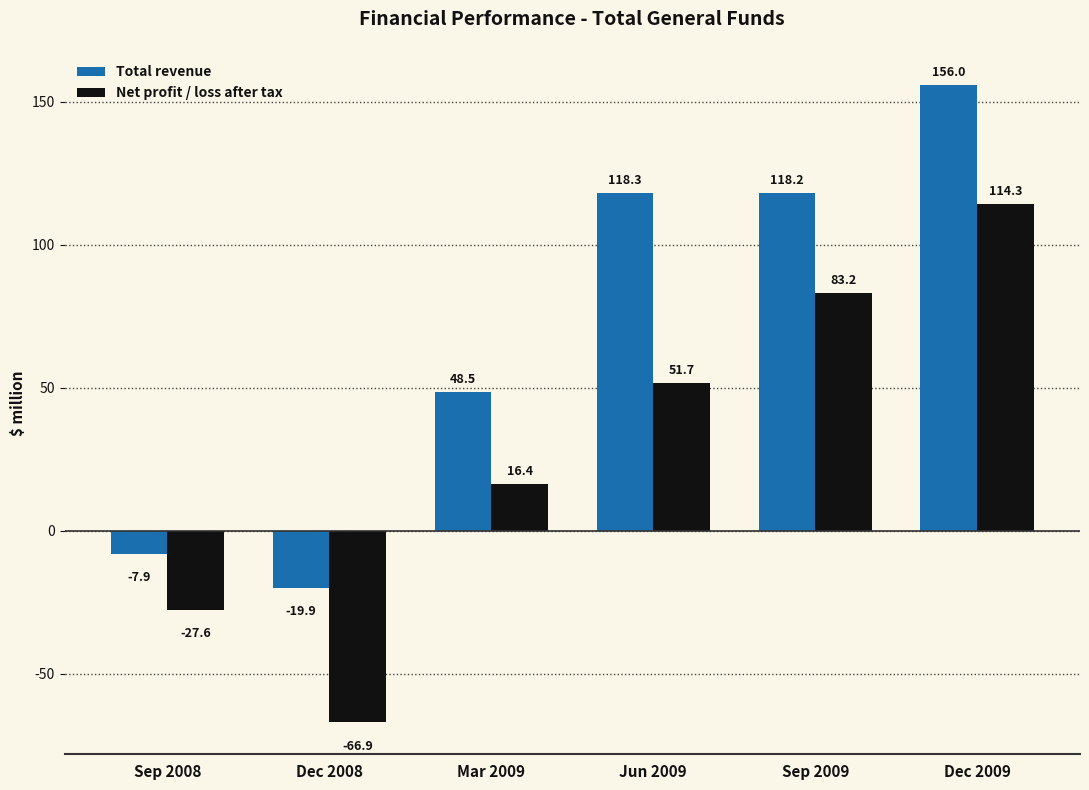

The Net profit / loss after tax series shows 72.8 at Jun 2009. True or false?

False